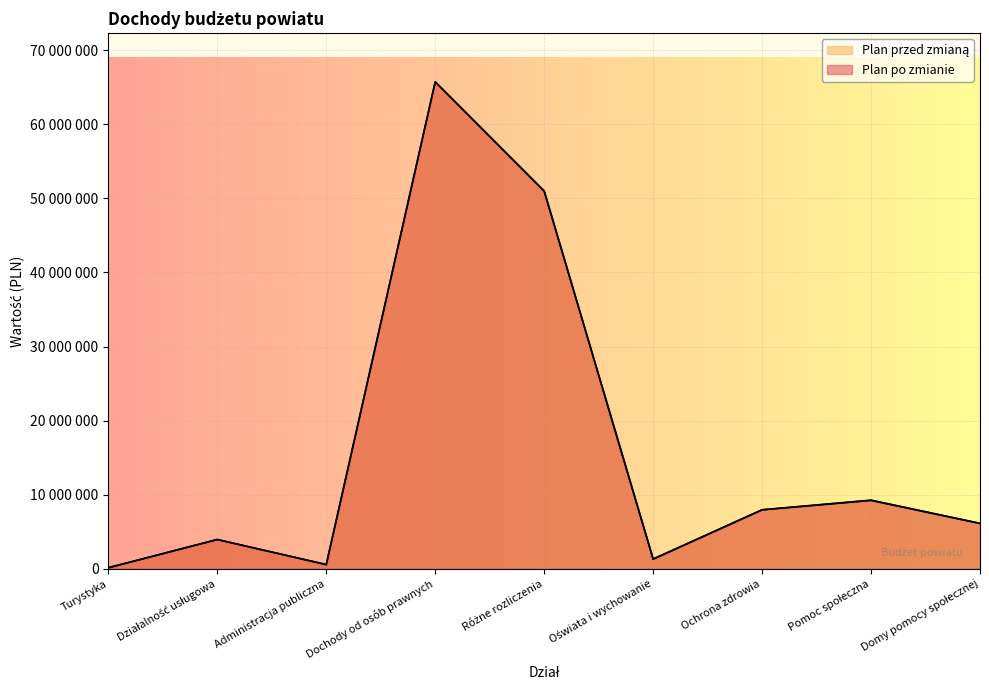

How many distinct data groups are displayed?

2